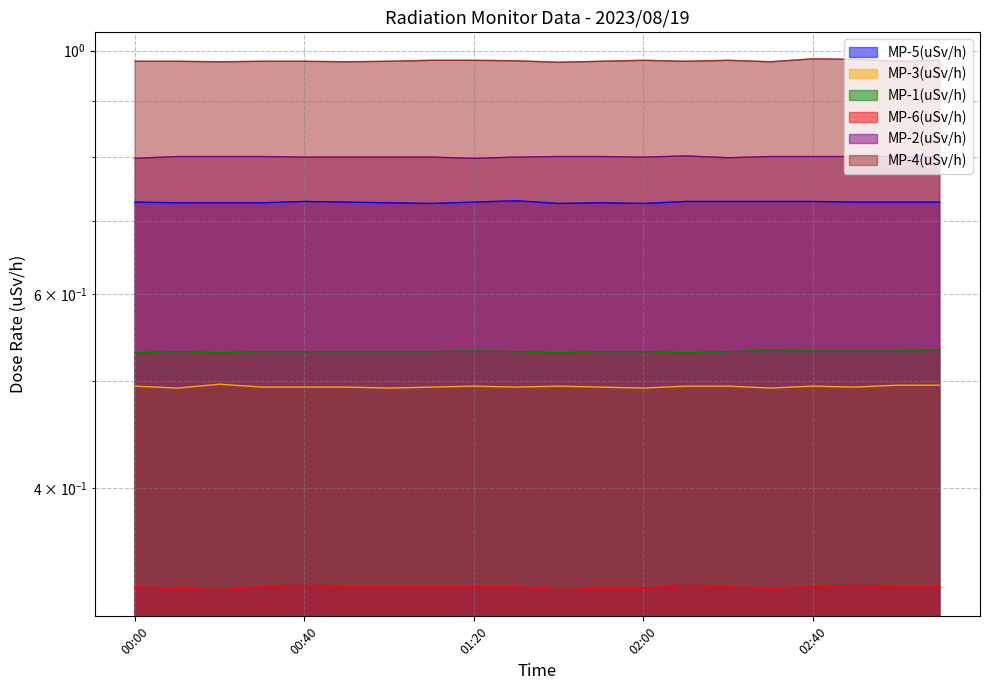

Rank the categories by MP-6(uSv/h) value from highest to lowest.

00:40, 02:10, 02:50, 00:00, 00:30, 00:50, 01:00, 01:10, 01:20, 01:30, 02:20, 02:40, 03:00, 03:10, 00:10, 01:50, 02:00, 02:30, 00:20, 01:40